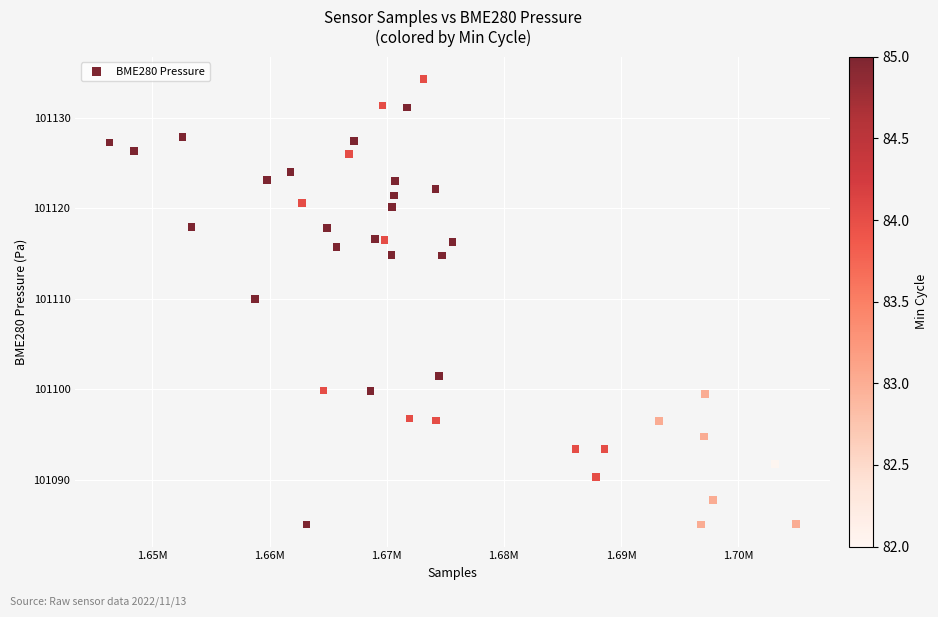

What is the range of Y values (max minus min)?

49.2